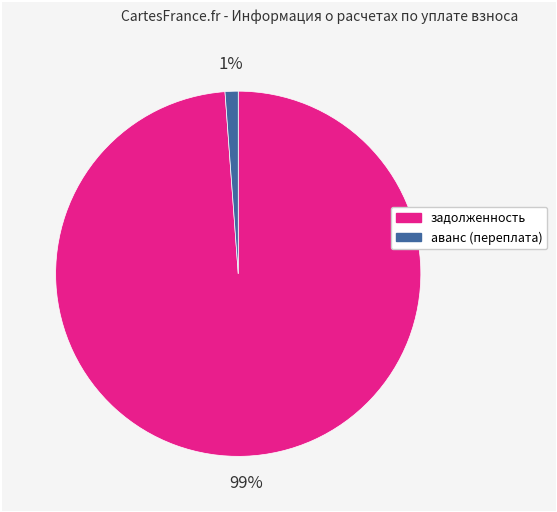

Count the number of slices in the pie.

2